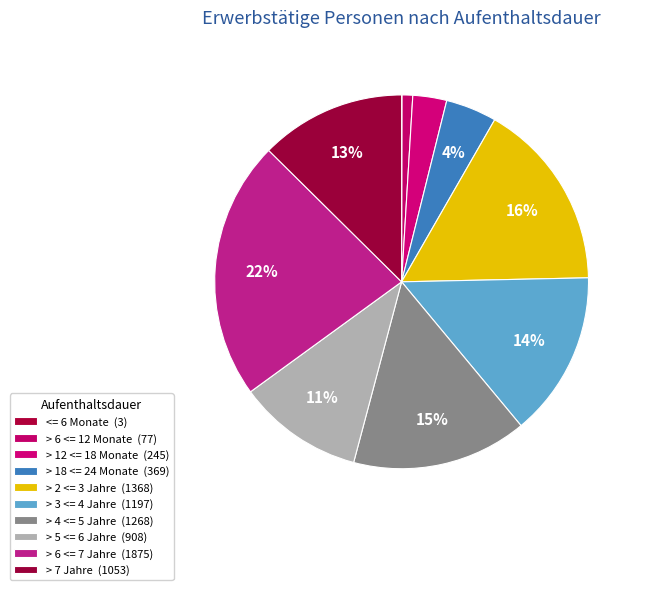

Combined, what portion of the pie is > 6 <= 7 Jahre and > 4 <= 5 Jahre?

37.6%